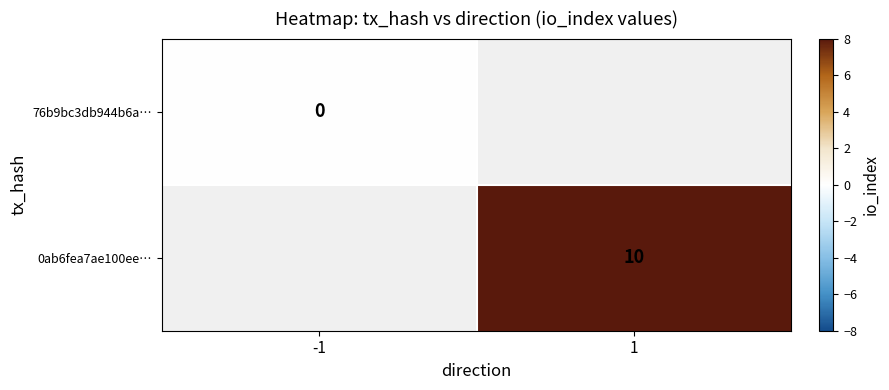

Is the value of 76b9bc3db944b6a… at -1 greater than the value of 0ab6fea7ae100ee… at 1?

No